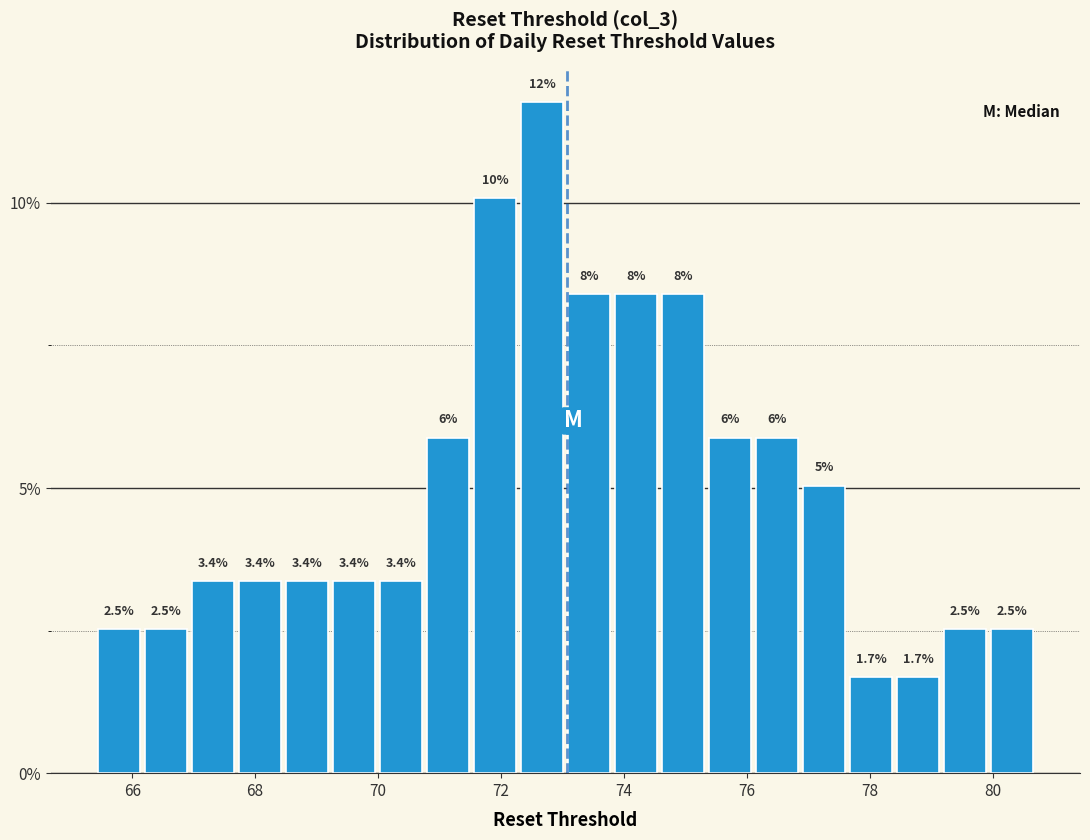

Read against the x-axis, roughly where is the centre of the tallest bar?

72.6